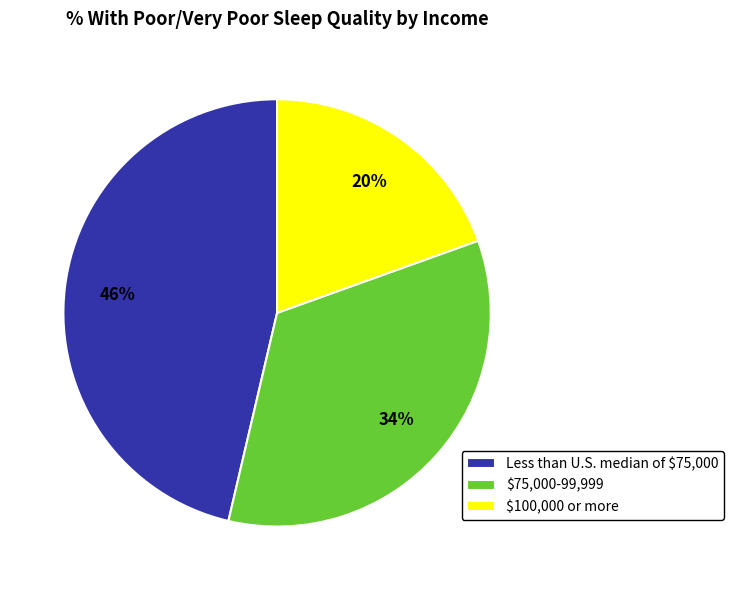

Is the sum of $100,000 or more and $75,000-99,999 greater than half?

Yes